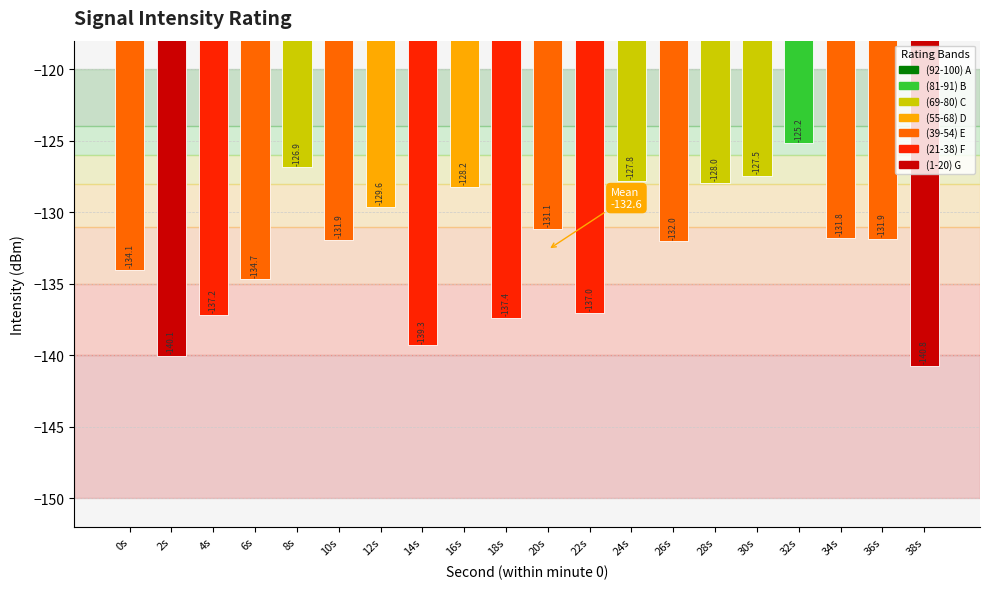

What is the maximum value shown in the chart?

-125.2